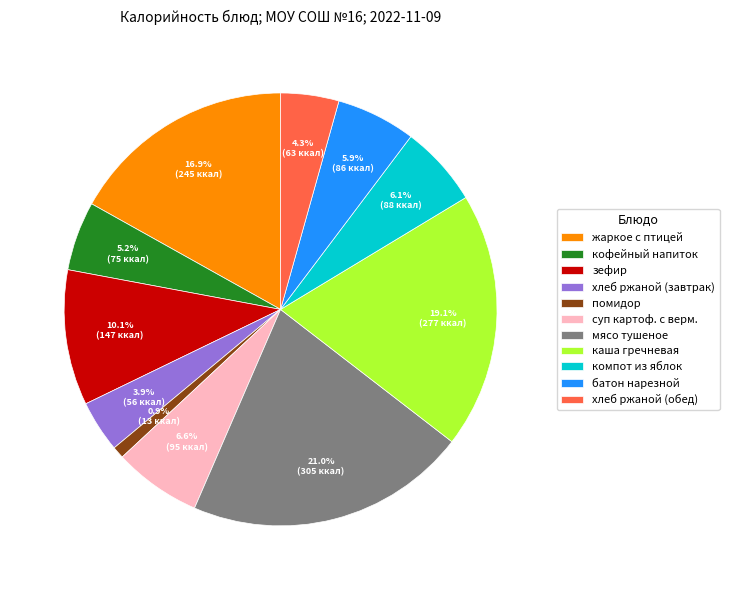

Approximately how many times larger is the value at батон нарезной compared to помидор?

6.6